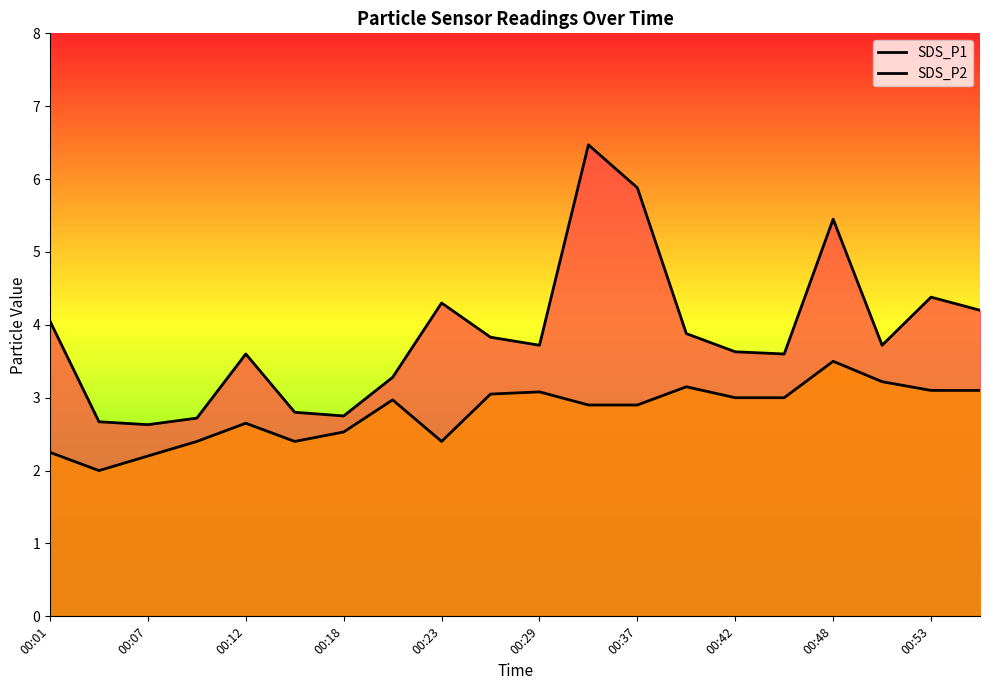

Does the chart display data point markers on the line(s)?

No